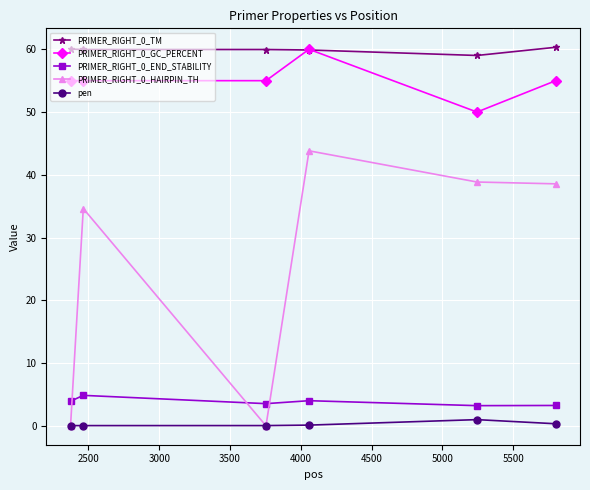

True or false: pen and PRIMER_RIGHT_0_TM intersect in this chart.

False